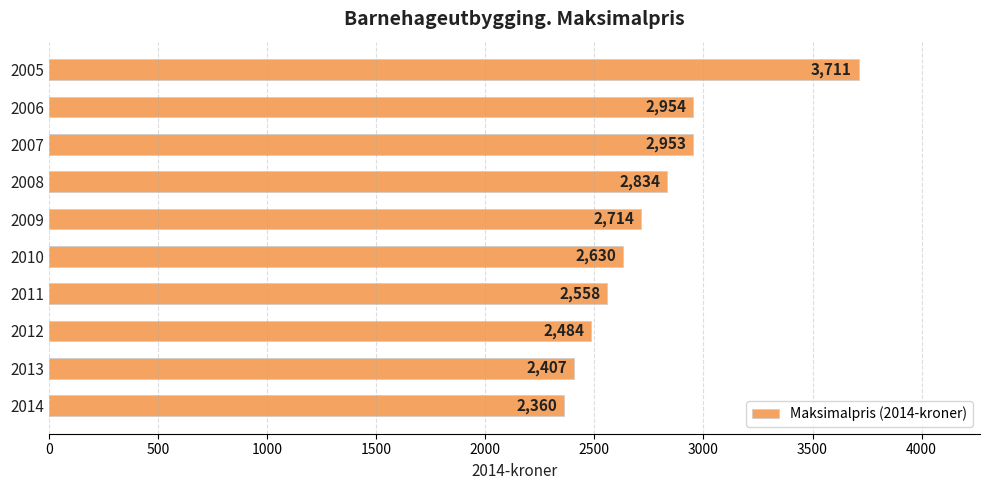

The value at 2007 is 723. True or false?

False